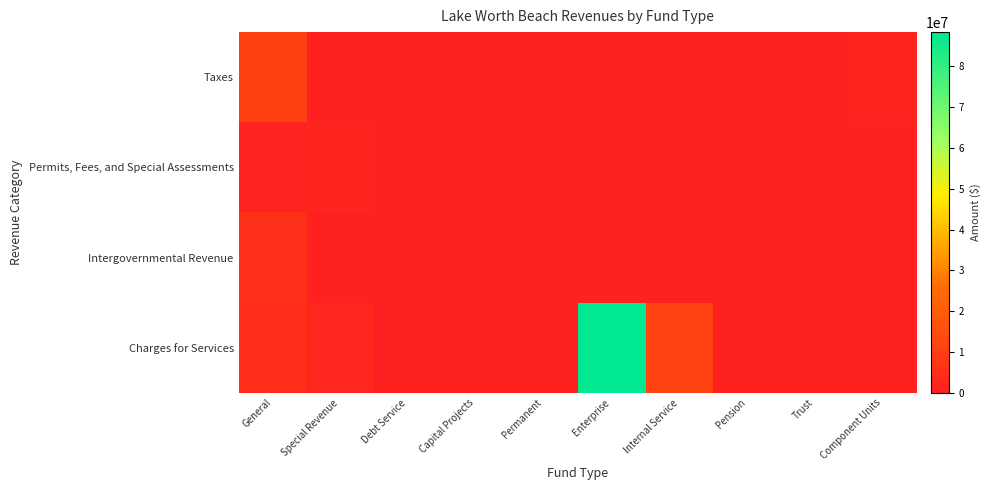

Reading left to right, what are all the values shown in this chart?

Taxes: General=11167751	Special Revenue=0	Debt Service=0	Capital Projects=0	Permanent=0	Enterprise=37842	Internal Service=0	Pension=0	Trust=0	Component Units=1383038
Permits, Fees, and Special Assessments: General=784519	Special Revenue=1561388	Debt Service=0	Capital Projects=347115	Permanent=0	Enterprise=29522	Internal Service=0	Pension=0	Trust=0	Component Units=0
Intergovernmental Revenue: General=5722116	Special Revenue=602124	Debt Service=0	Capital Projects=0	Permanent=0	Enterprise=0	Internal Service=19275	Pension=0	Trust=0	Component Units=387155
Charges for Services: General=4531509	Special Revenue=2672239	Debt Service=0	Capital Projects=0	Permanent=0	Enterprise=88333899	Internal Service=11892043	Pension=0	Trust=0	Component Units=0